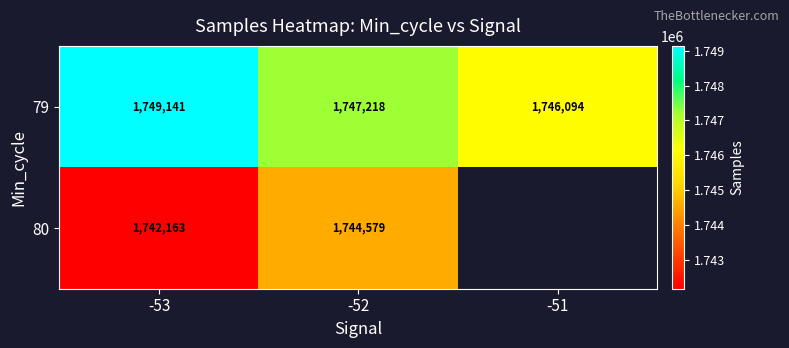

What is the approximate value of 79 at -51?

1746094.0